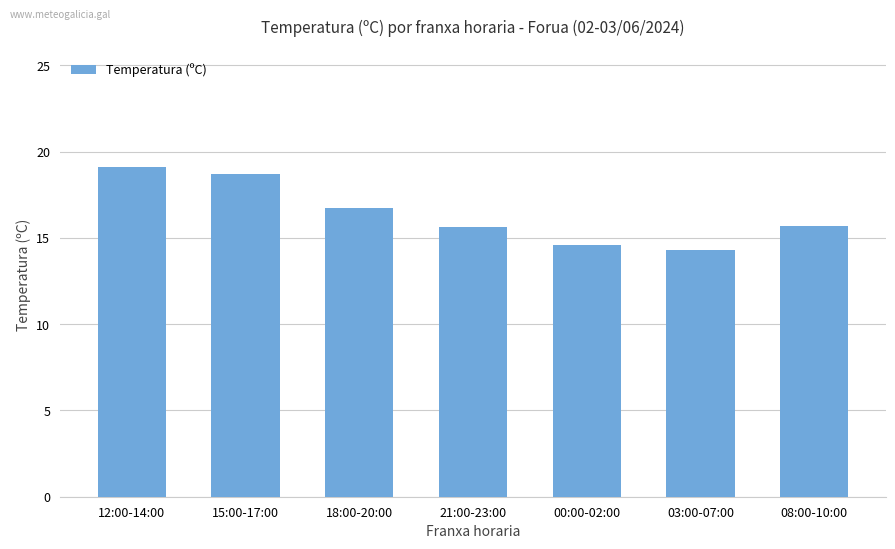

What is the smallest value displayed?

14.3